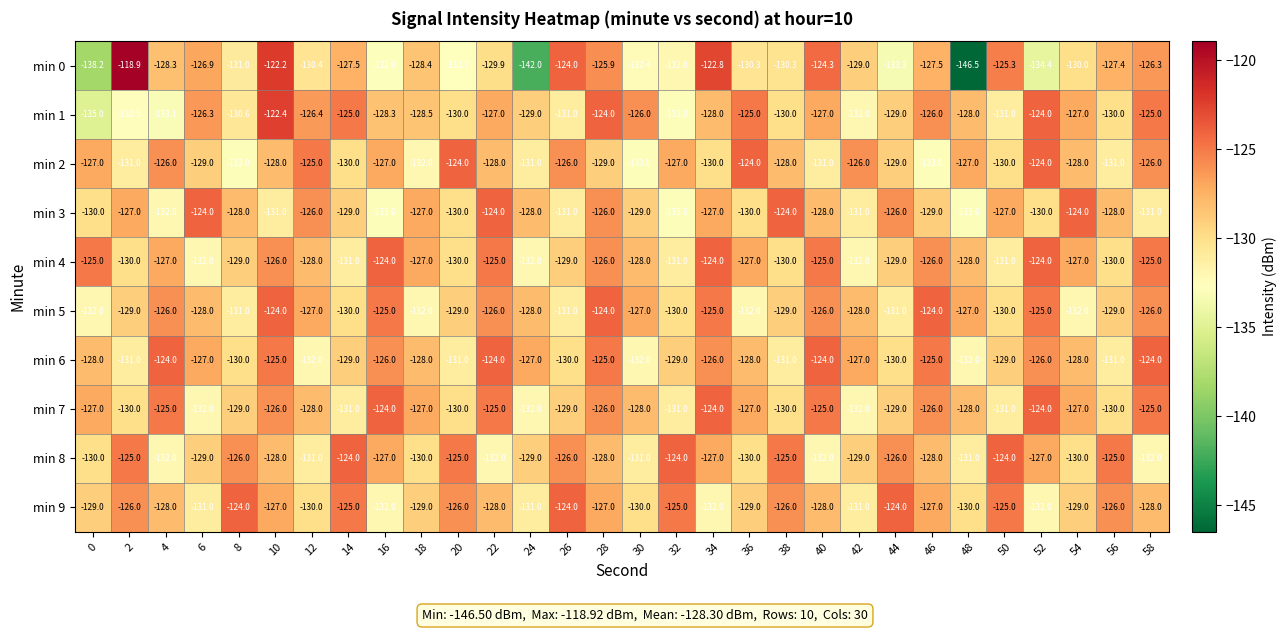

How many min 5 values are between -130 and -126?

17